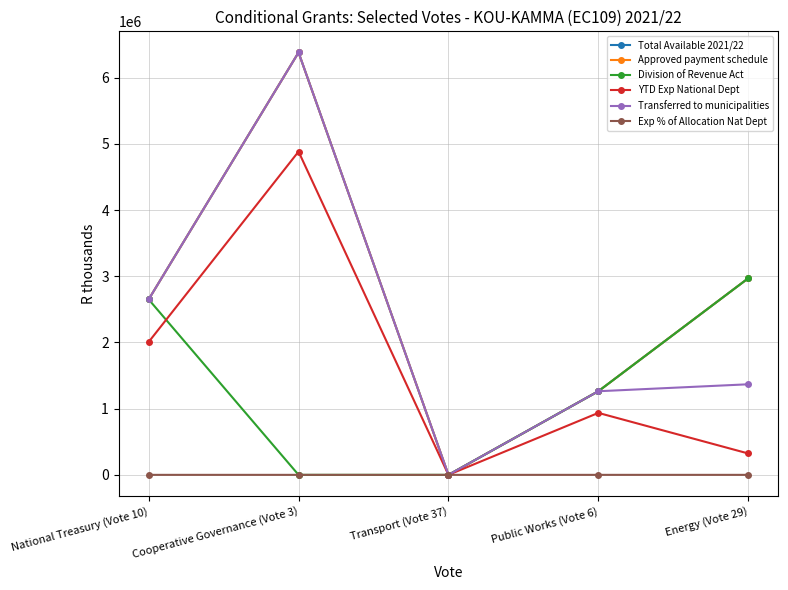

True or false: Total Available 2021/22 has a value of 4169688.6 at Transport (Vote 37).

False